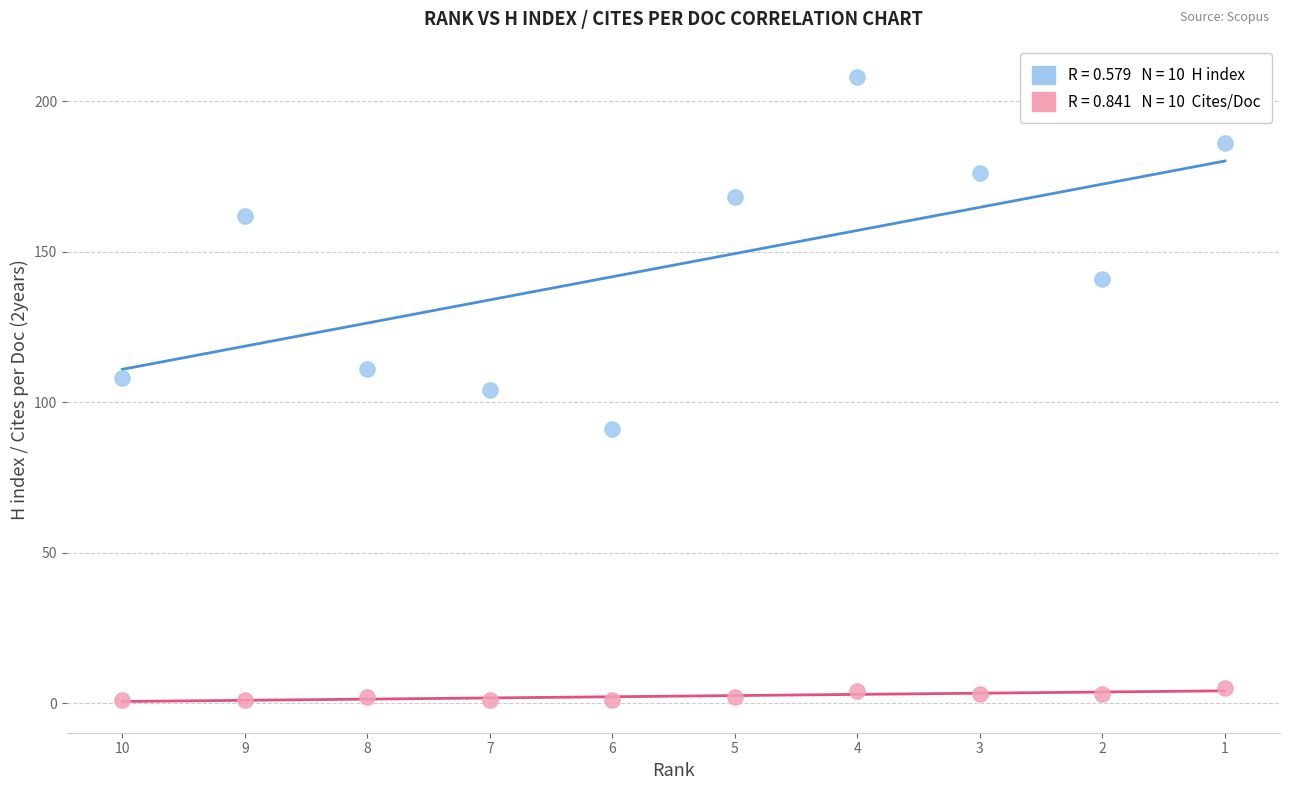

Across all data points, what is the range of Y values (max minus min)?

207